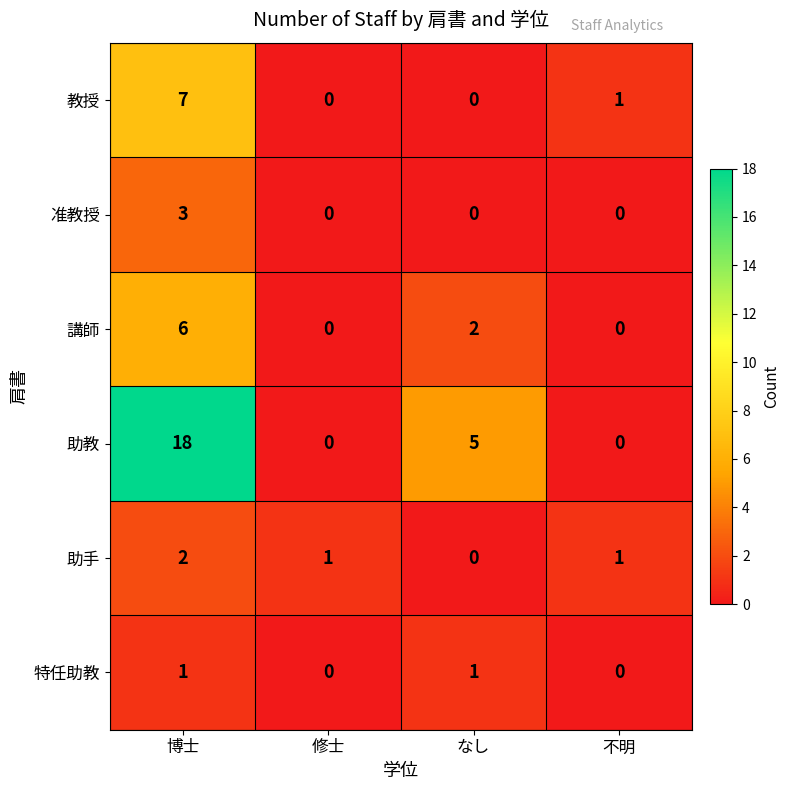

Between 博士 and 不明, which series saw the biggest shift?

助教